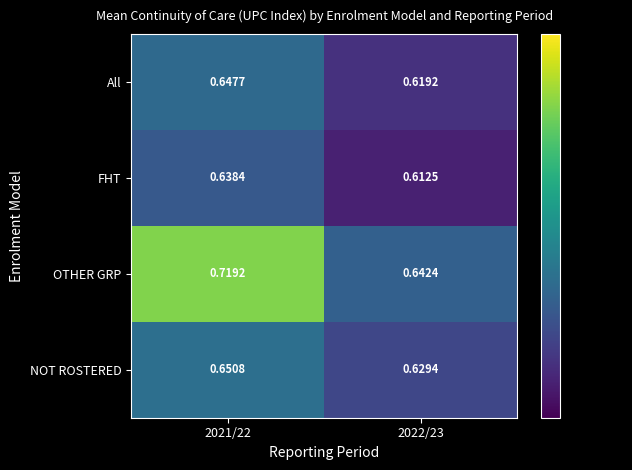

Which series changed the most between 2021/22 and 2022/23?

OTHER GRP